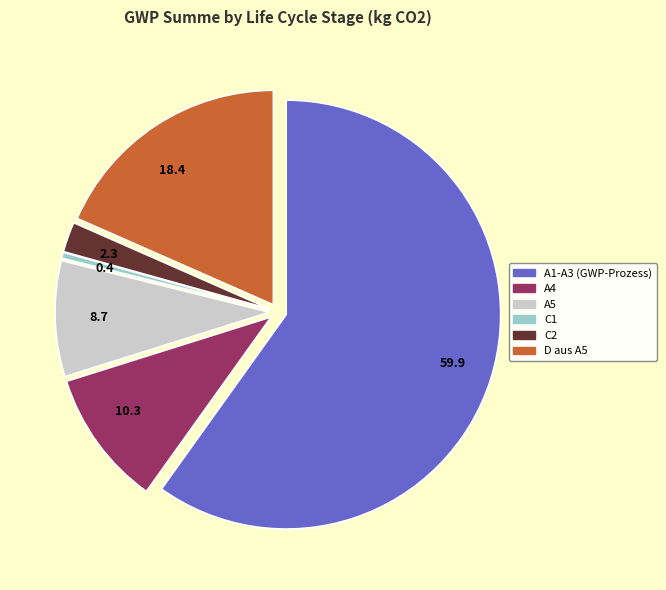

Rank the categories by value from lowest to highest.

0.4, 2.3, 8.7, 10.3, 18.4, 59.9